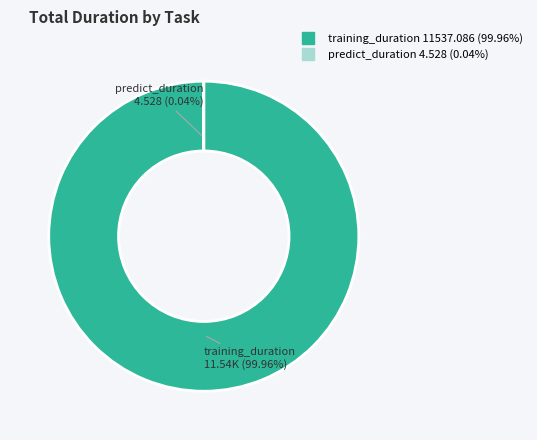

What is the largest slice in the pie chart?

training_duration